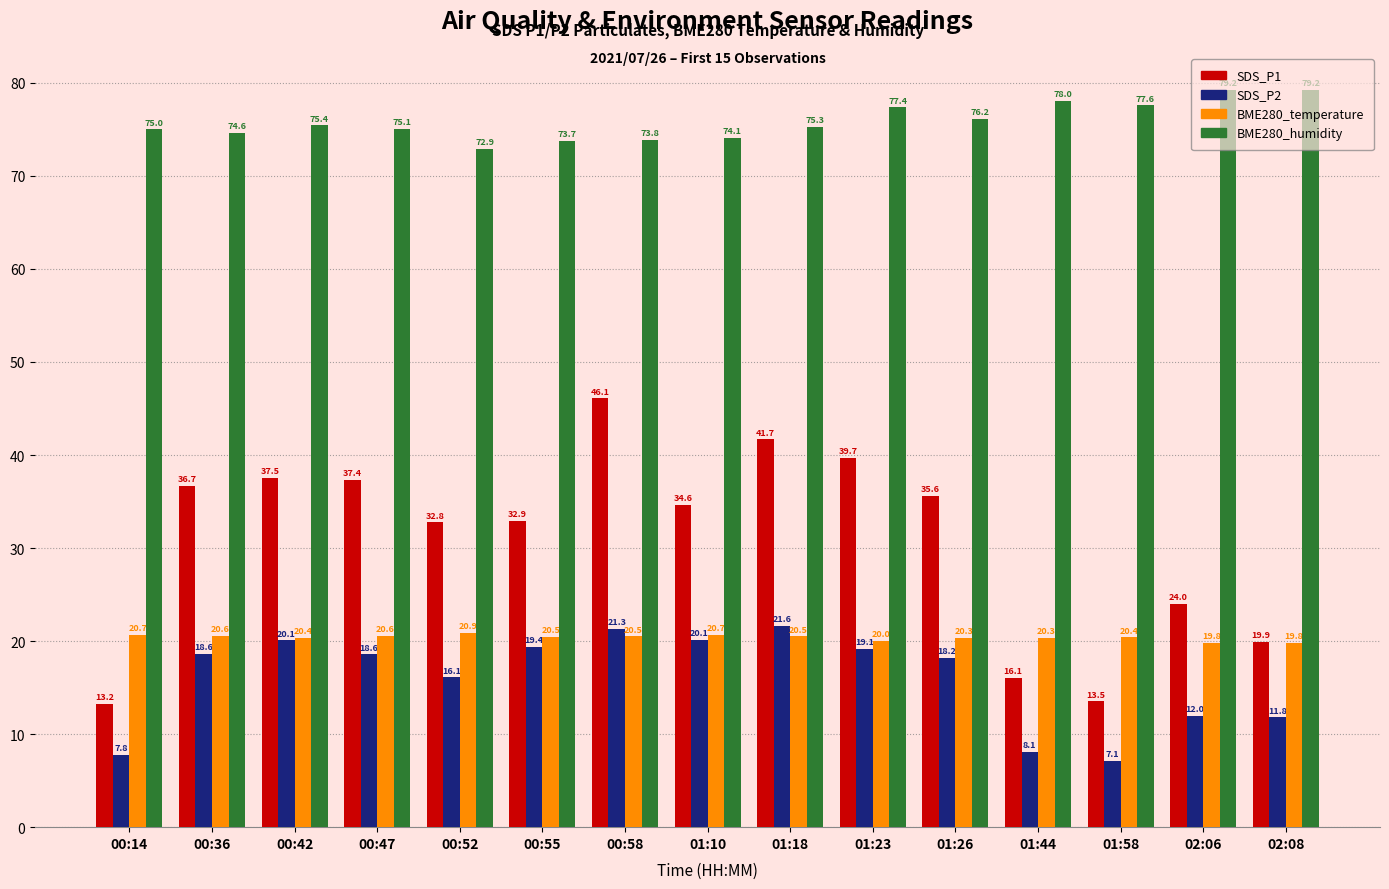

At which category is the sum across all series the highest?

00:58